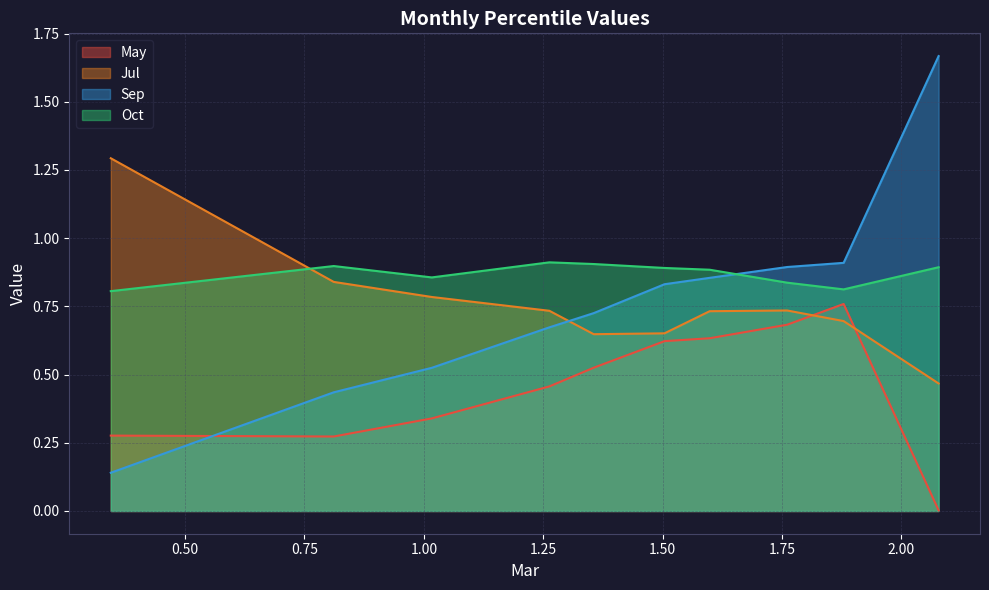

How many interior local peaks does the May series have?

1